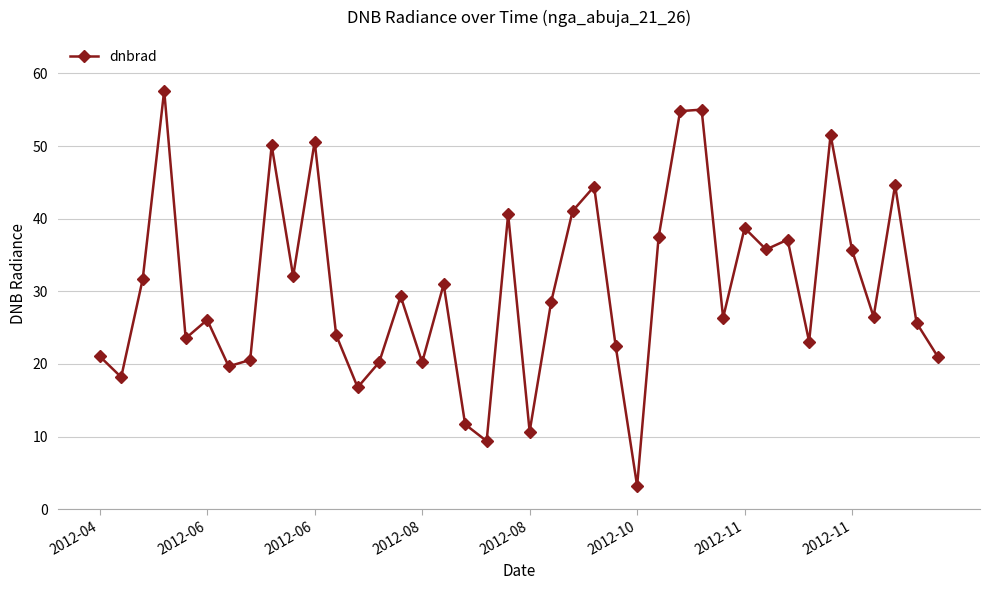

What is the difference between the maximum and minimum values?

54.4